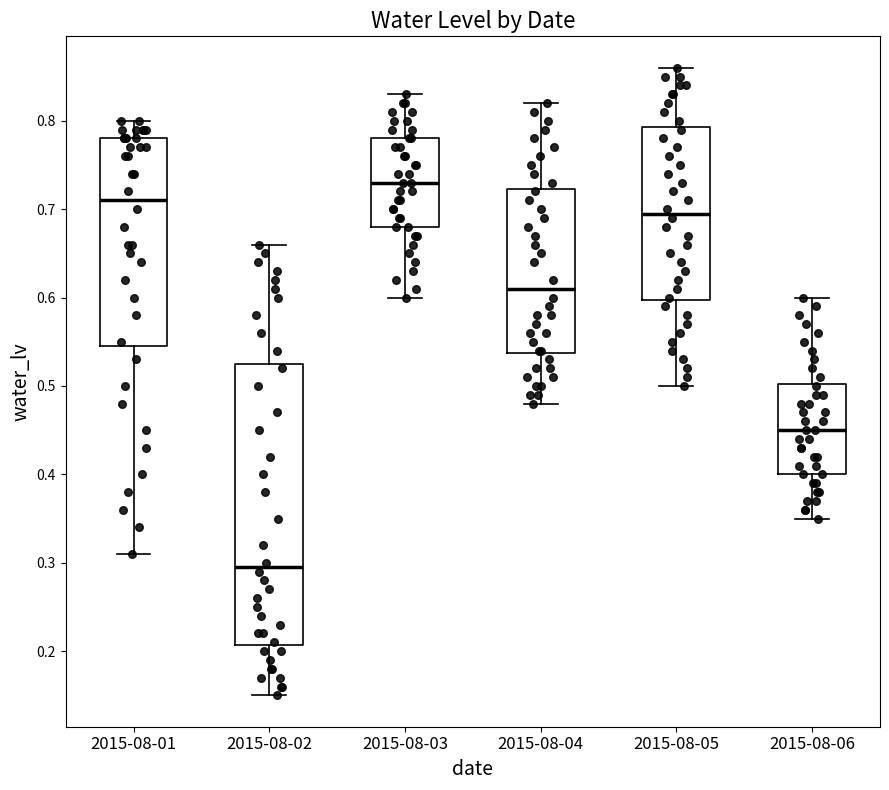

Comparing the boxes themselves (not the whiskers), which one is the tallest?

2015-08-02